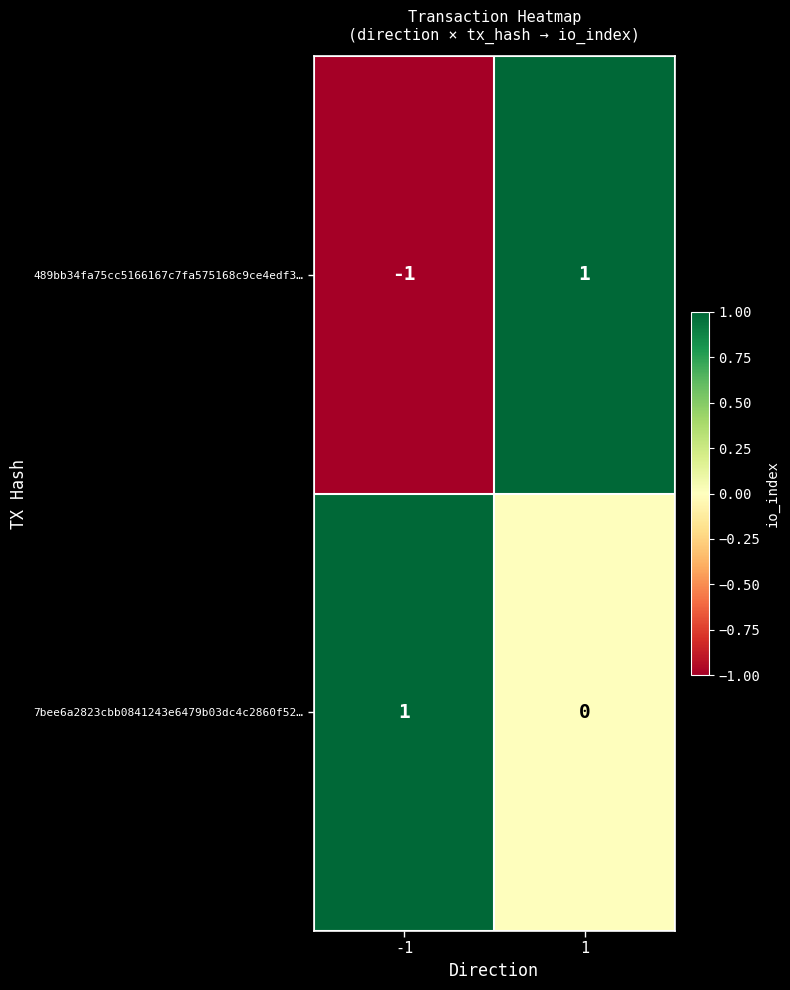

At 1, list the series in order from smallest to largest.

7bee6a2823cbb0841243e6479b03dc4c2860f52…, 489bb34fa75cc5166167c7fa575168c9ce4edf3…